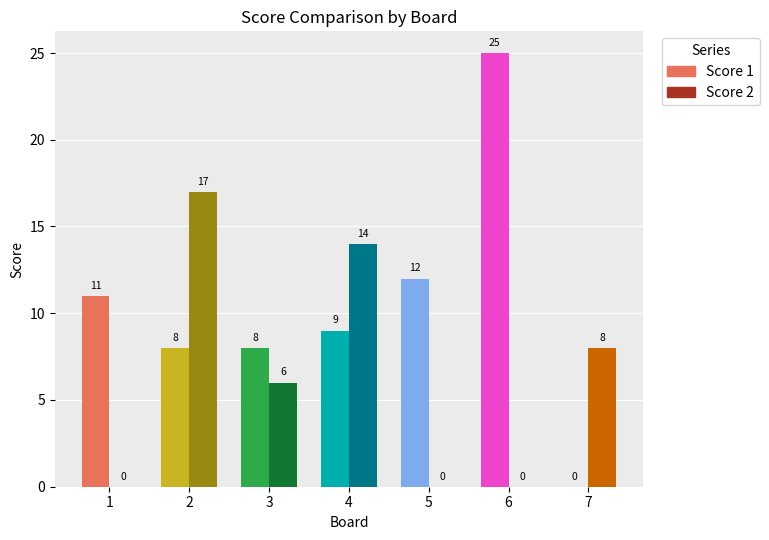

True or false: Score 2 has a value of 6 at 3.

True